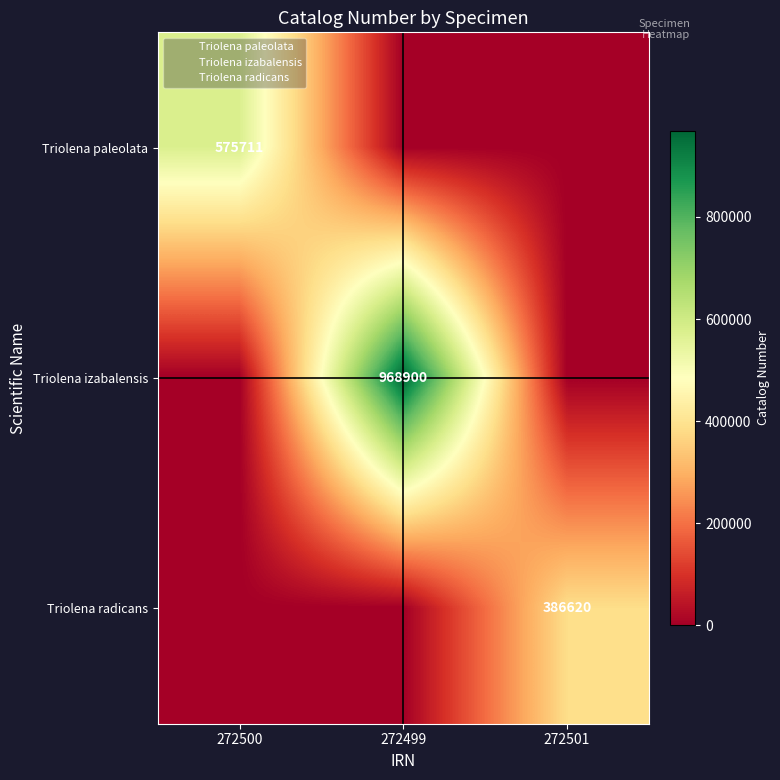

Which category has the highest value across all series?

272499